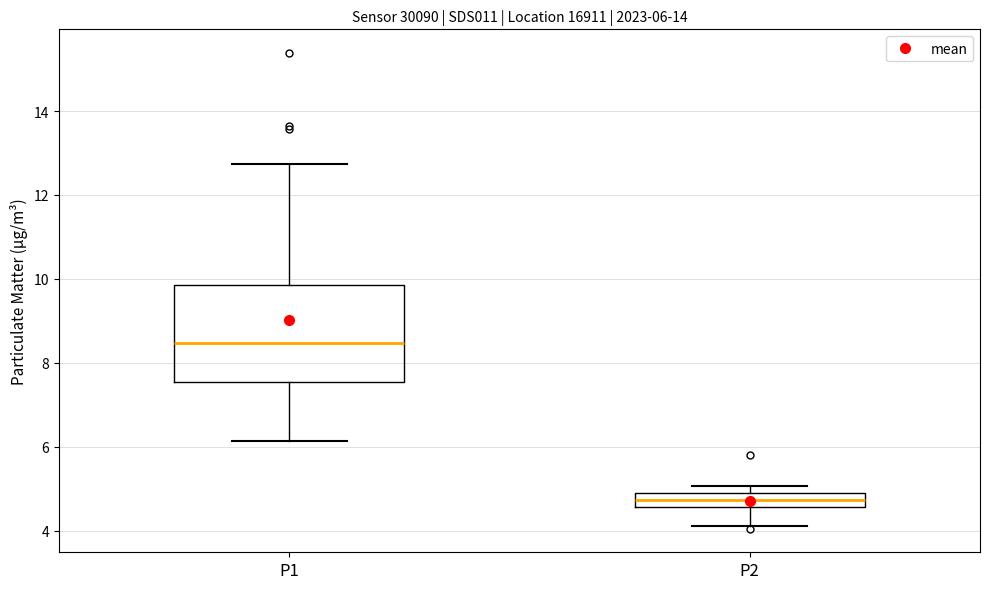

Which box's median line is the highest?

P1